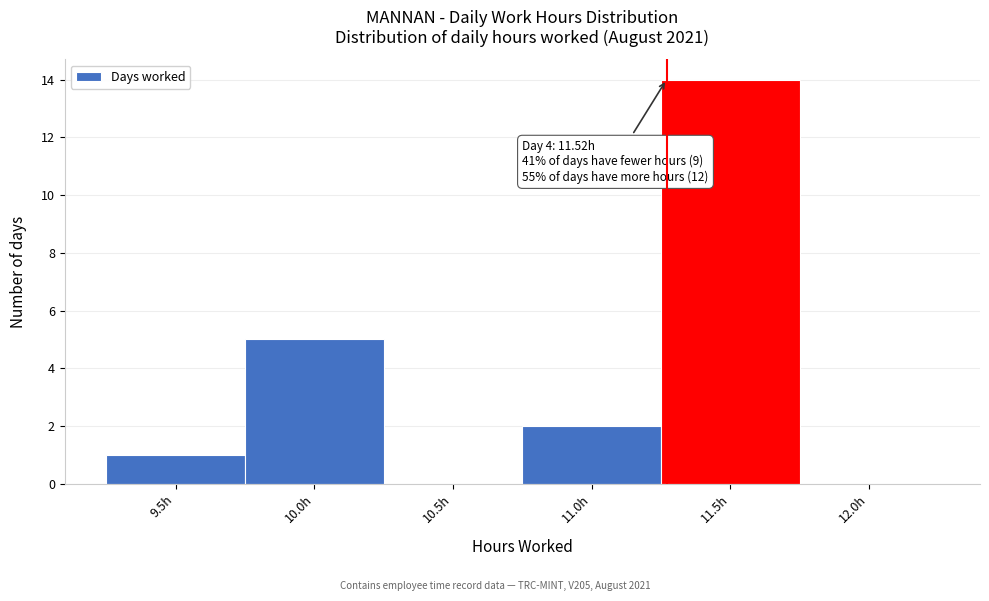

Reading right to left, transcribe all the data shown in this chart.

12.0h=0	11.5h=14	11.0h=2	10.5h=0	10.0h=5	9.5h=1